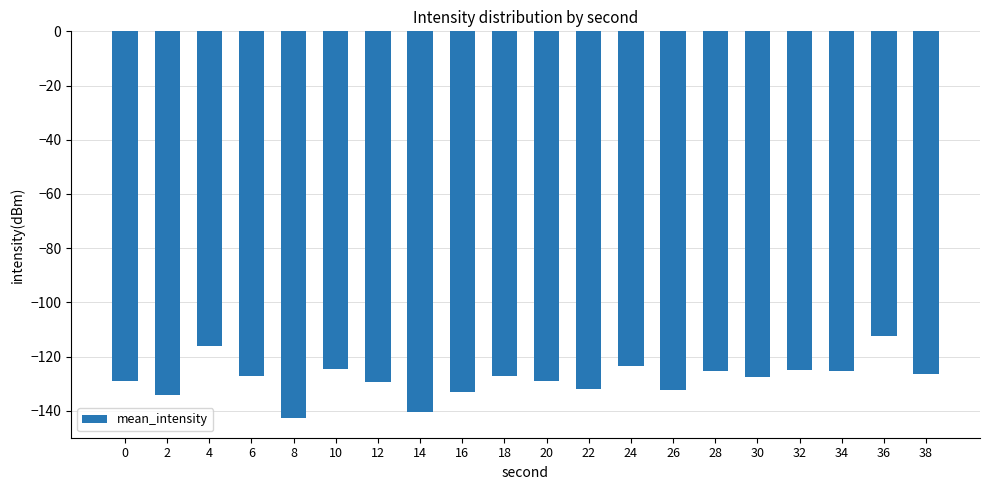

What is the maximum value shown in the chart?

-112.4